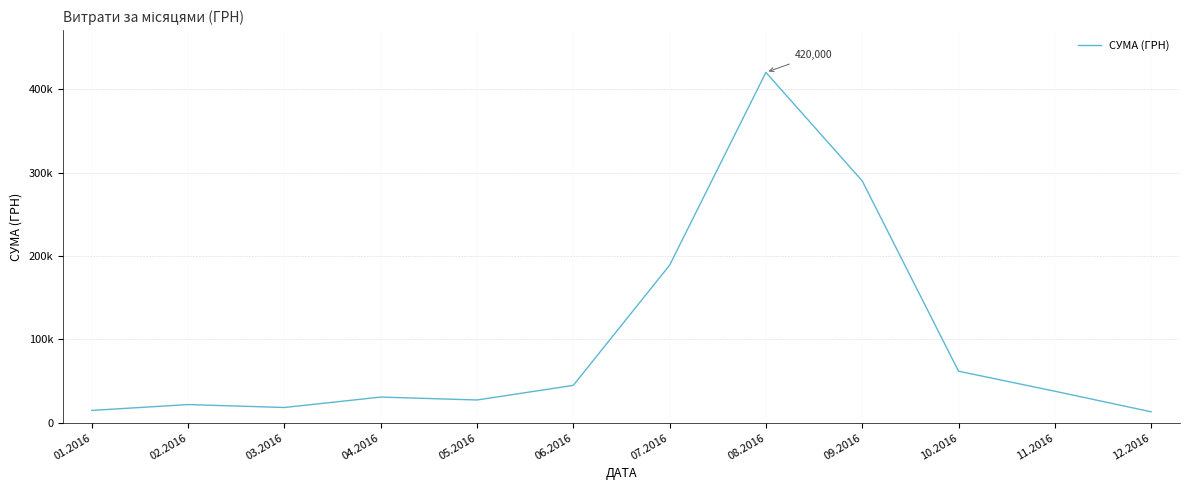

Does the chart display data point markers on the line(s)?

No